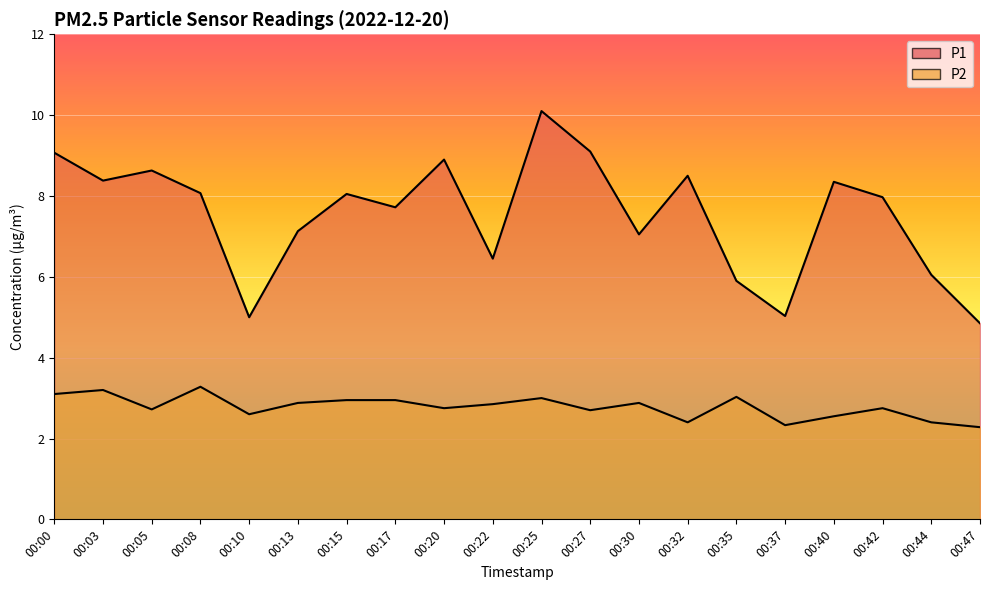

What is the difference between the maximum and second lowest values in the P1 series?

5.1